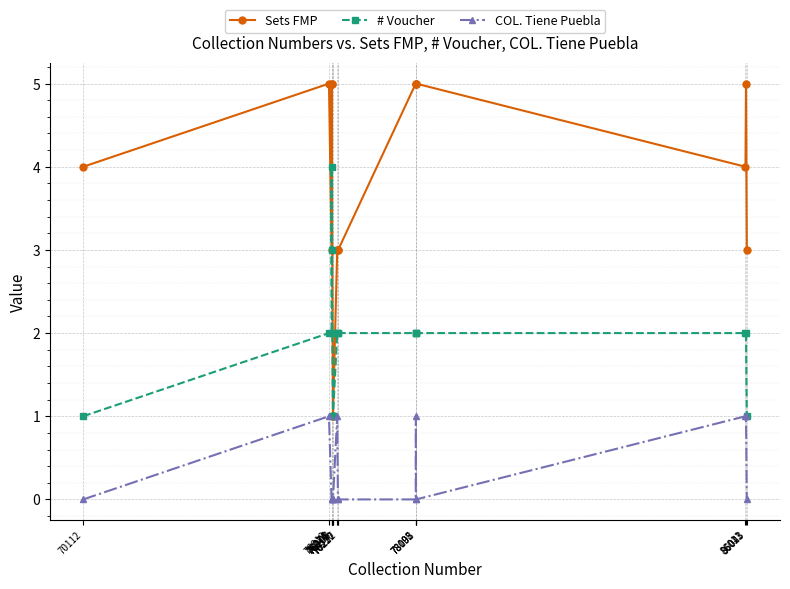

At which category does Sets FMP reach its first local peak?

76012